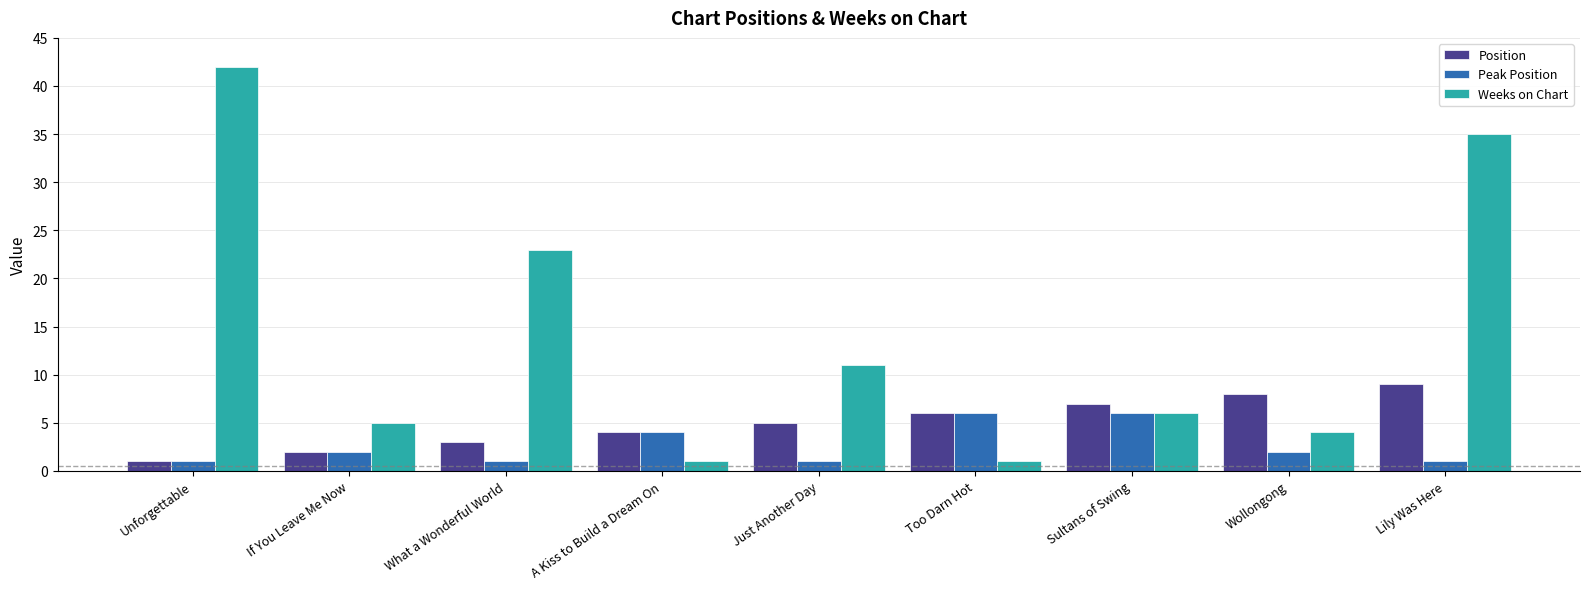

At which label does Position reach its minimum?

Unforgettable